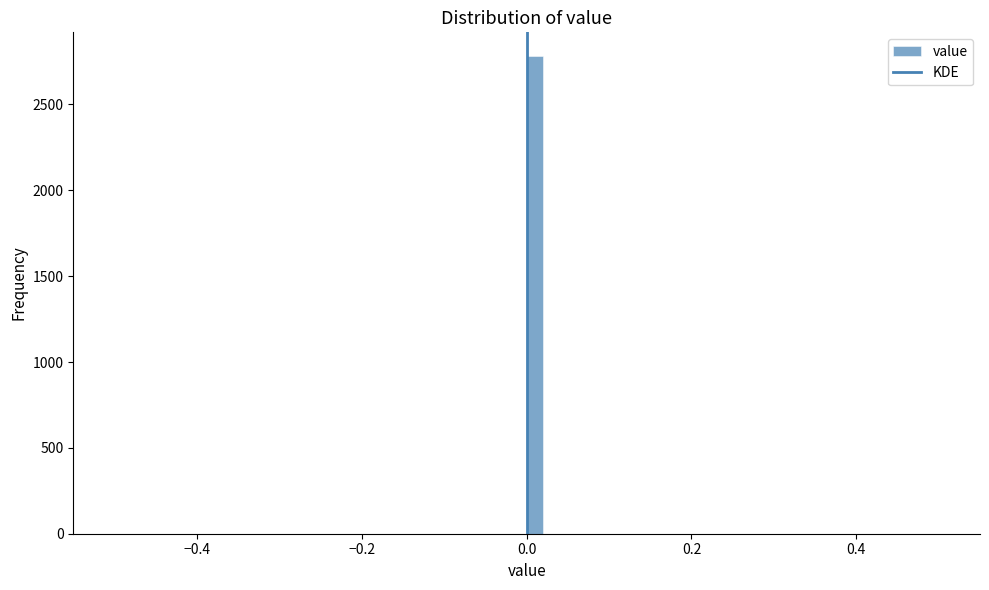

Around what value on the x-axis is the tallest bar? Give the approximate position of its centre, as read against the axis.

0.02